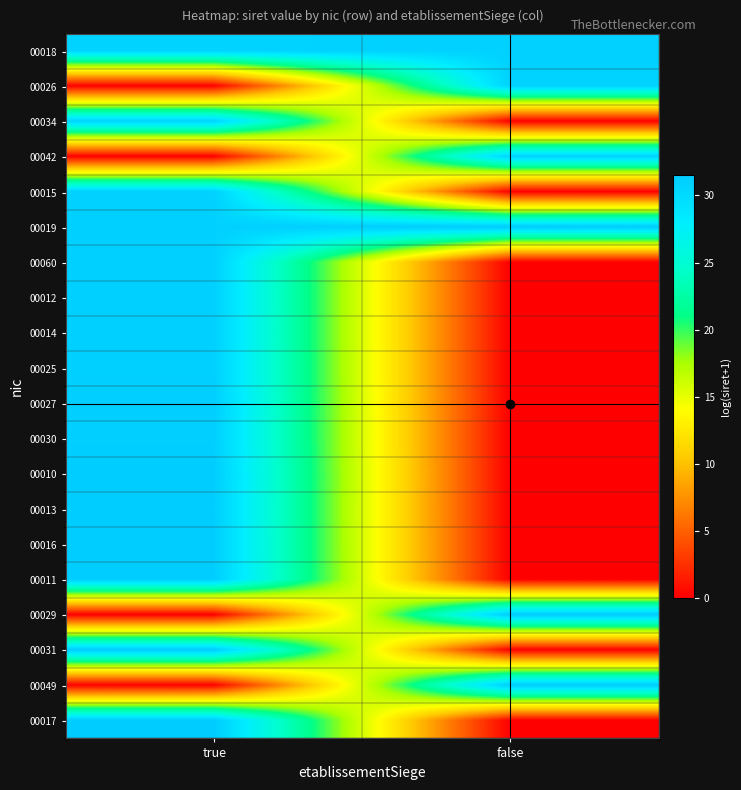

Reading left to right, transcribe all the data shown in this chart.

00018: true=30.7	false=31.0
00026: true=0.0	false=30.7
00034: true=30.7	false=0.0
00042: true=0.0	false=30.7
00015: true=30.9	false=0.0
00019: true=31.0	false=31.5
00060: true=31.1	false=0.0
00012: true=31.1	false=0.0
00014: true=31.1	false=0.0
00025: true=31.1	false=0.0
00027: true=31.2	false=0.0
00030: true=31.1	false=0.0
00010: true=31.3	false=0.0
00013: true=31.3	false=0.0
00016: true=31.3	false=0.0
00011: true=31.3	false=0.0
00029: true=0.0	false=31.5
00031: true=31.4	false=0.0
00049: true=0.0	false=31.4
00017: true=31.5	false=0.0